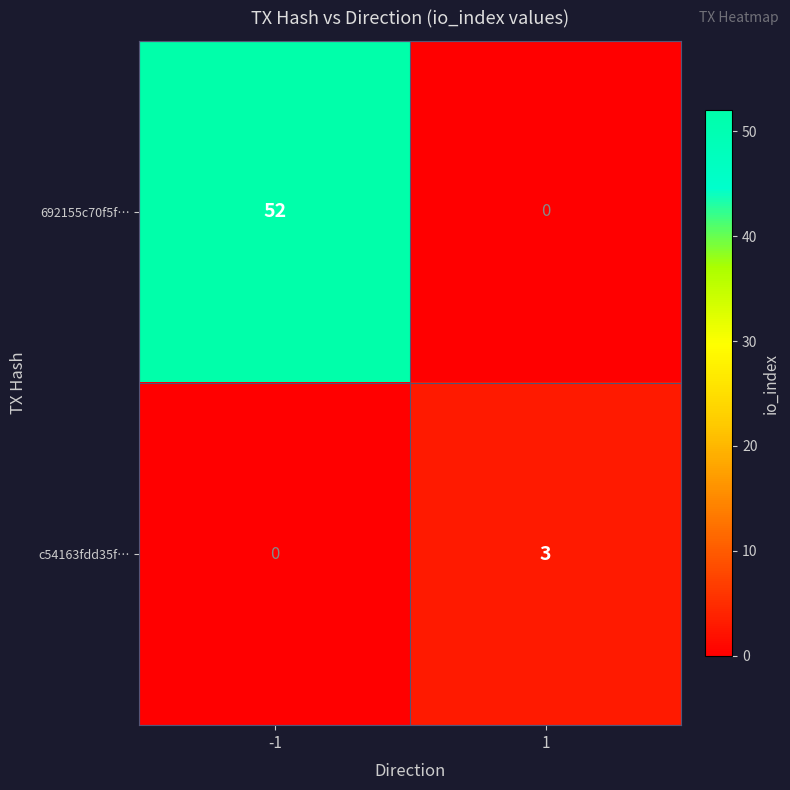

Reading right to left, list all the values displayed in this chart.

692155c70f5f…: 0	52
c54163fdd35f…: 3	0